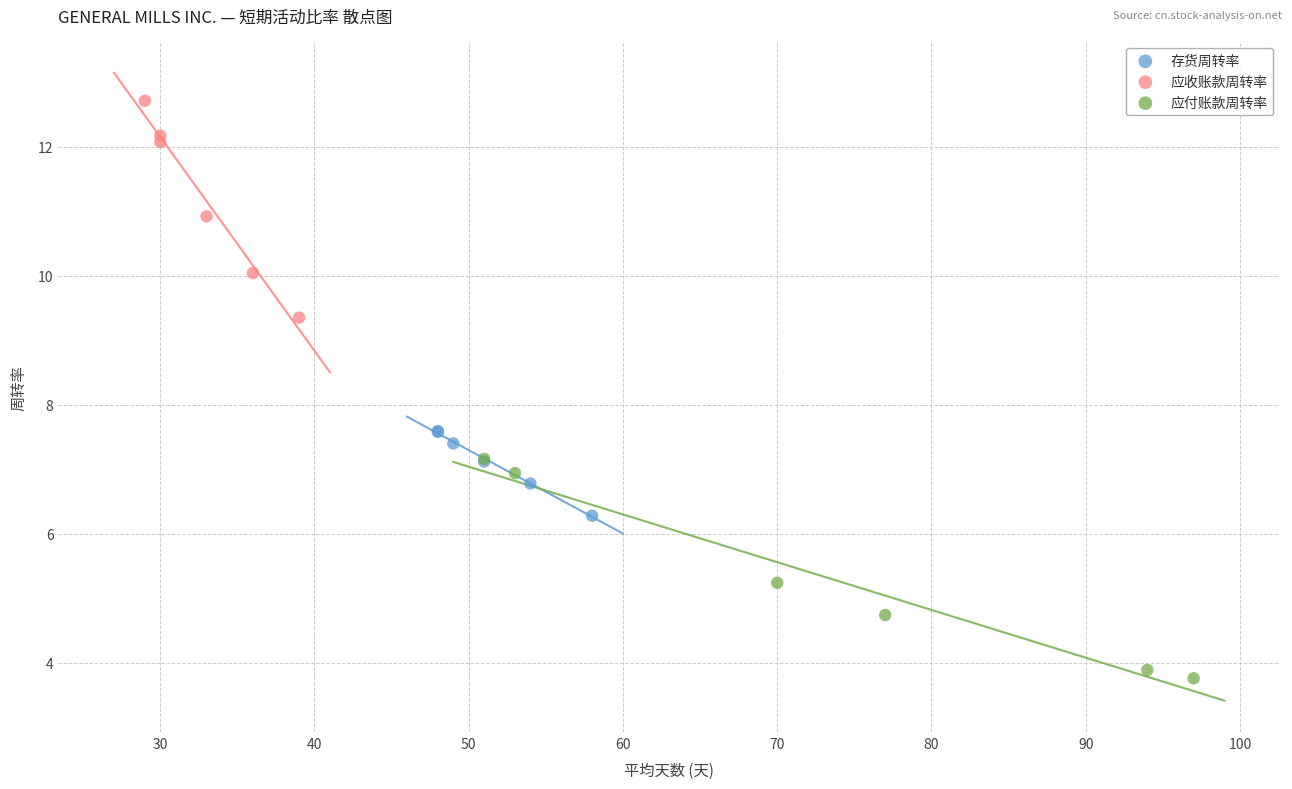

Which series contains the lowest Y value?

应付账款周转率